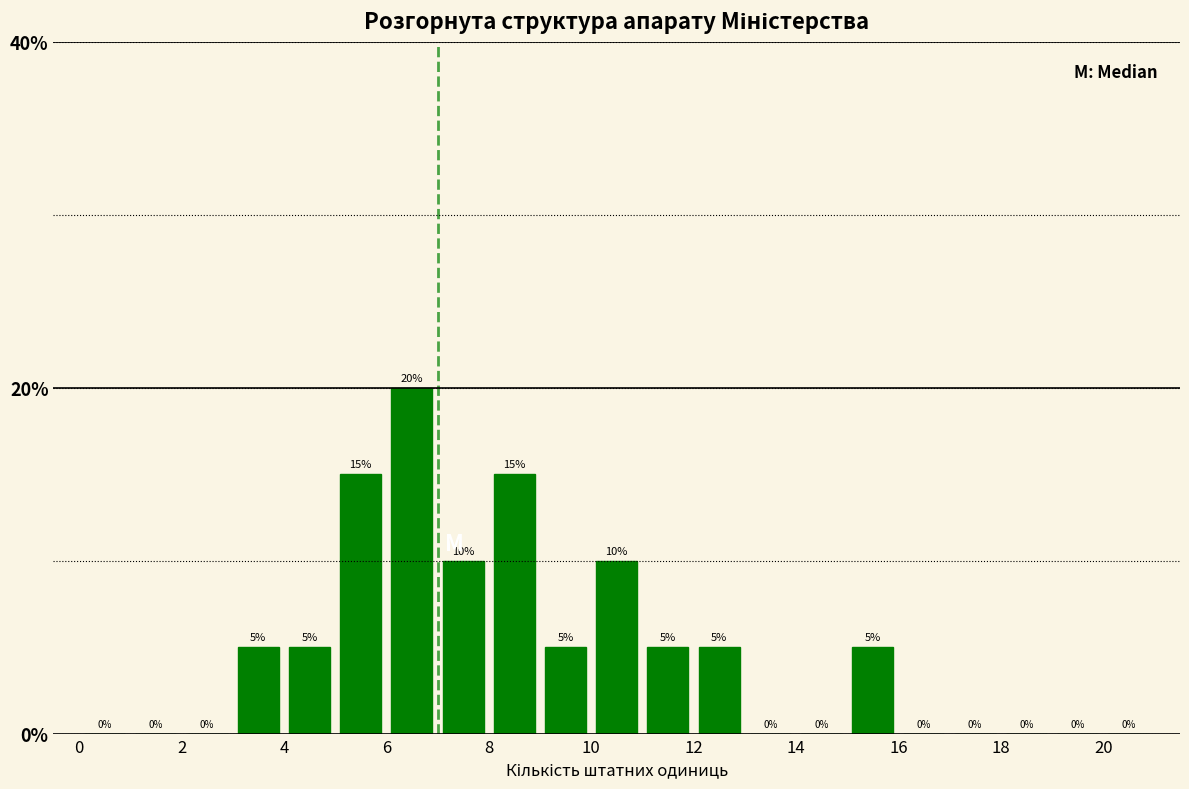

Reading left to right, transcribe this chart: for each bar, give the range it covers on the x-axis and its height.

0 to 1: 0
1 to 2: 0
2 to 3: 0
3 to 4: 5
4 to 5: 5
5 to 6: 15
6 to 7: 20
7 to 8: 10
8 to 9: 15
9 to 10: 5
10 to 11: 10
11 to 12: 5
12 to 13: 5
13 to 14: 0
14 to 15: 0
15 to 16: 5
16 to 17: 0
17 to 18: 0
18 to 19: 0
19 to 20: 0
20 to 21: 0